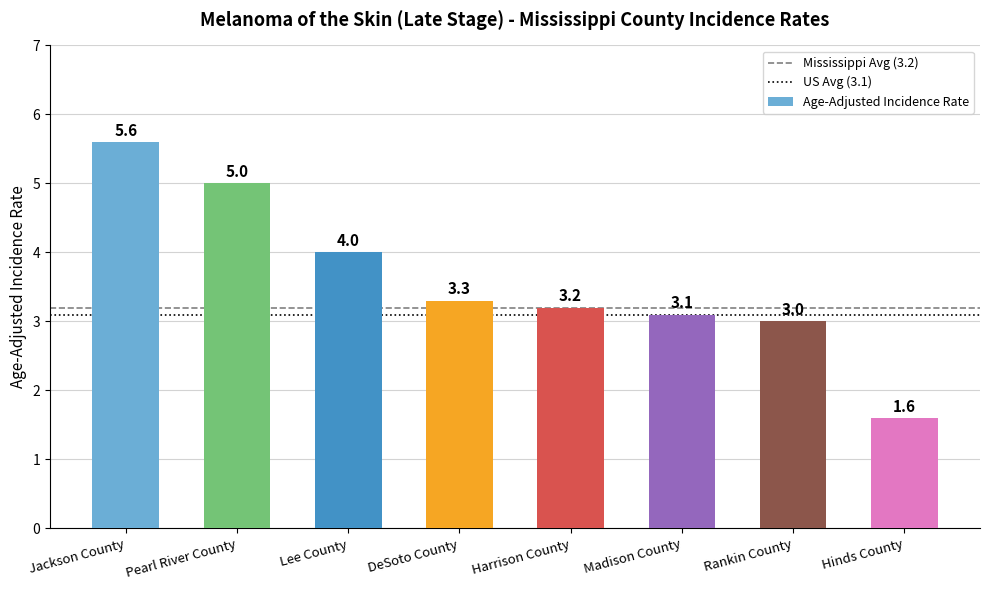

At which category does the chart reach its peak across all series?

Jackson County